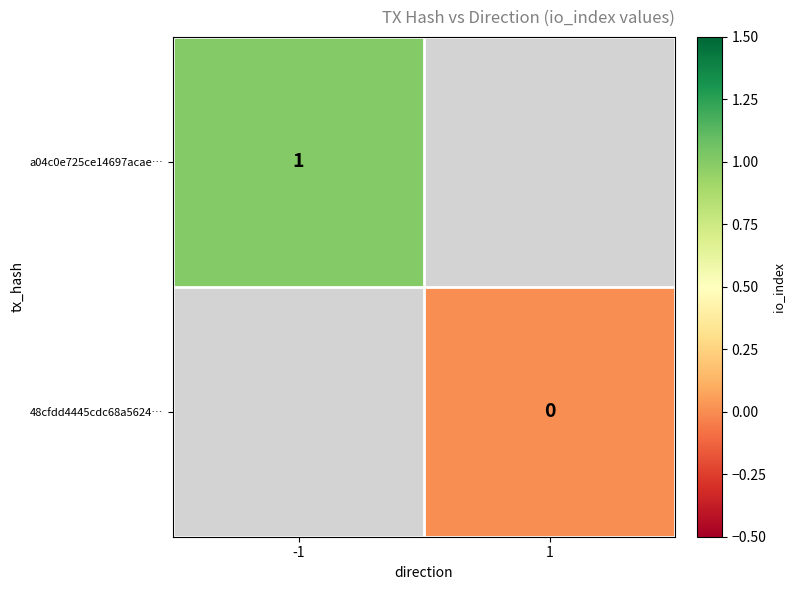

List the series in order of their overall mean, highest first.

a04c0e725ce14697acae…, 48cfdd4445cdc68a5624…